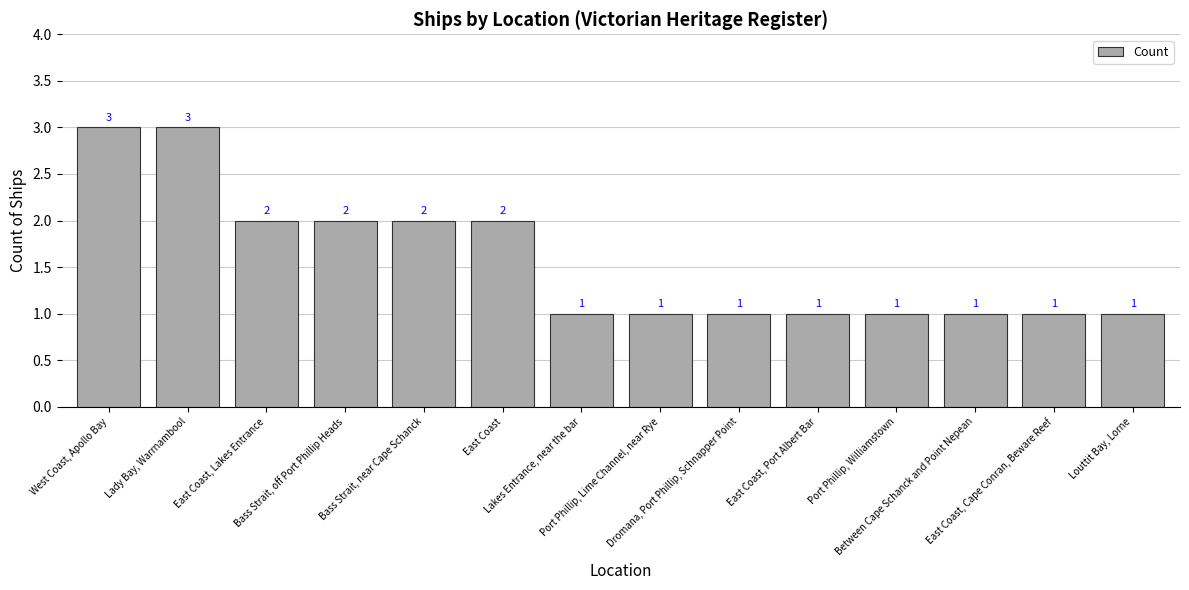

What is the smallest value displayed?

1